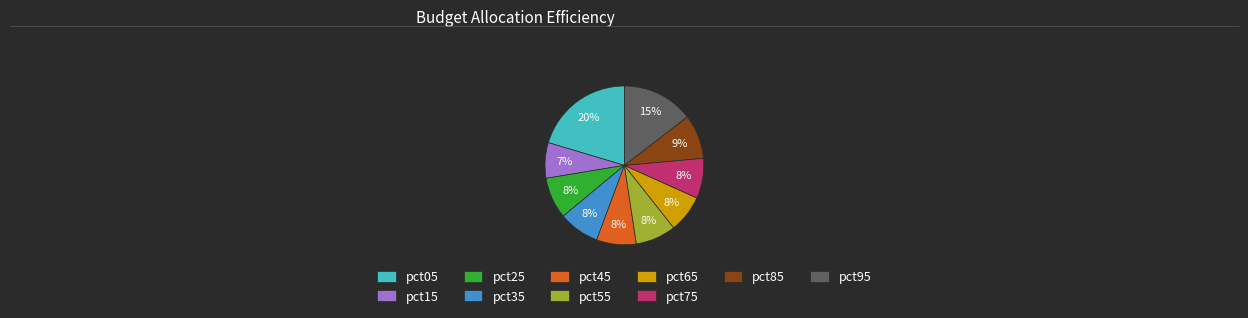

Which category has the biggest portion of the pie?

pct05